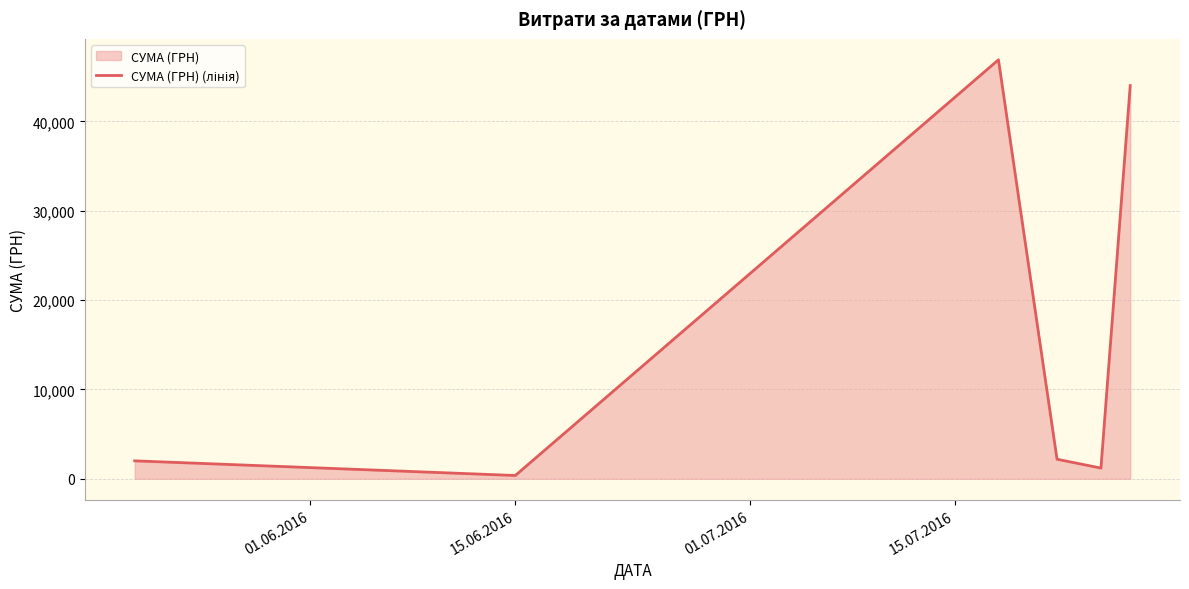

How many interior local valleys (lower than both neighbors) does the data have?

2